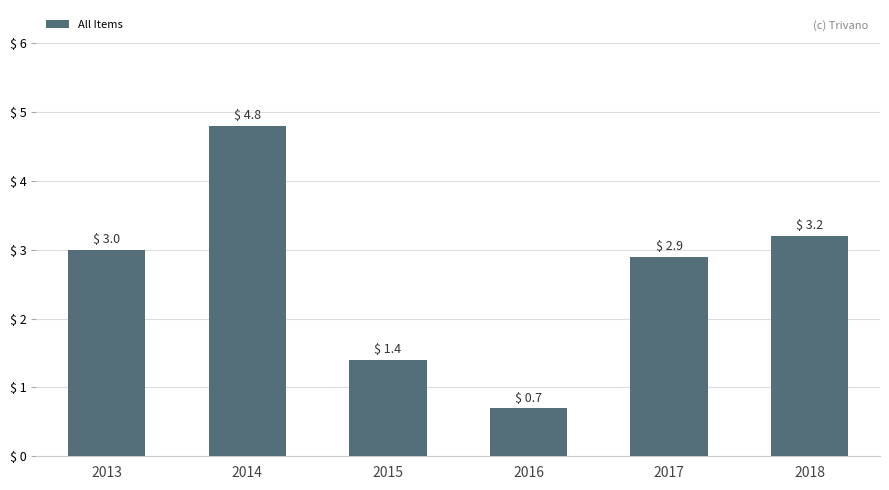

What is the value of the 6th bar from the left?

3.2